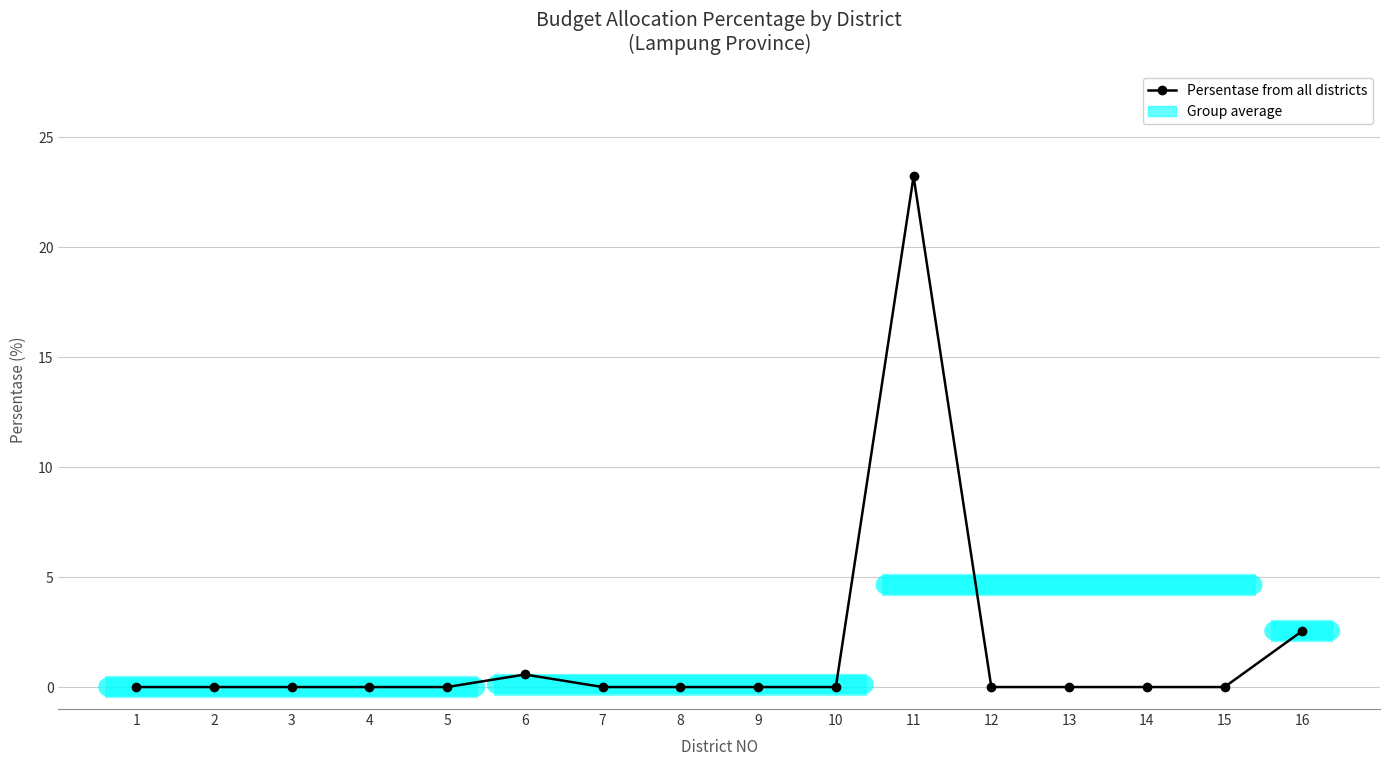

What is the maximum value shown in the chart?

23.2